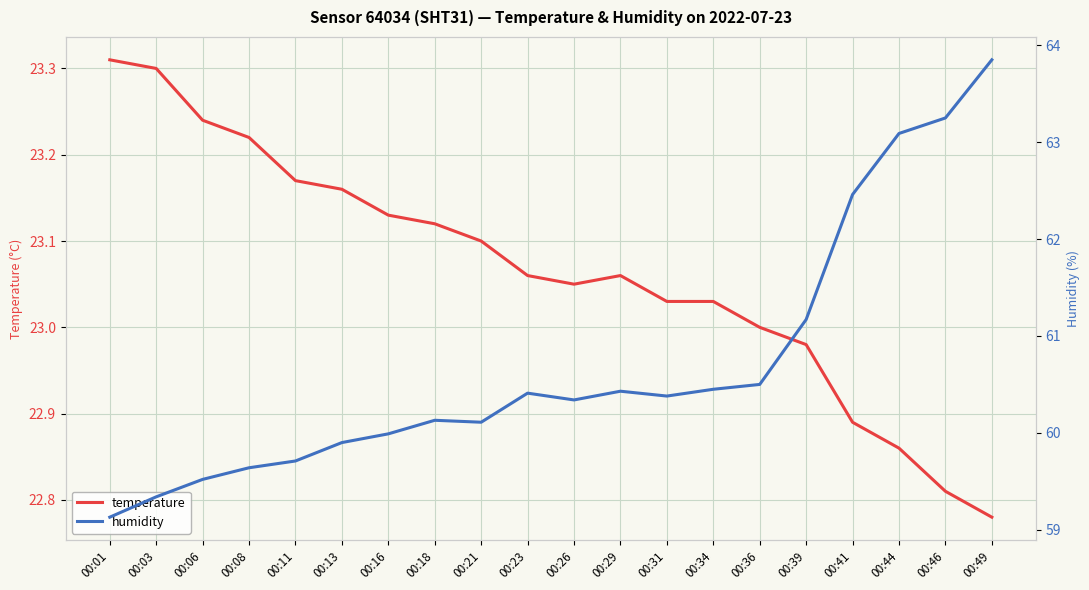

True or false: humidity and temperature cross at least once.

False